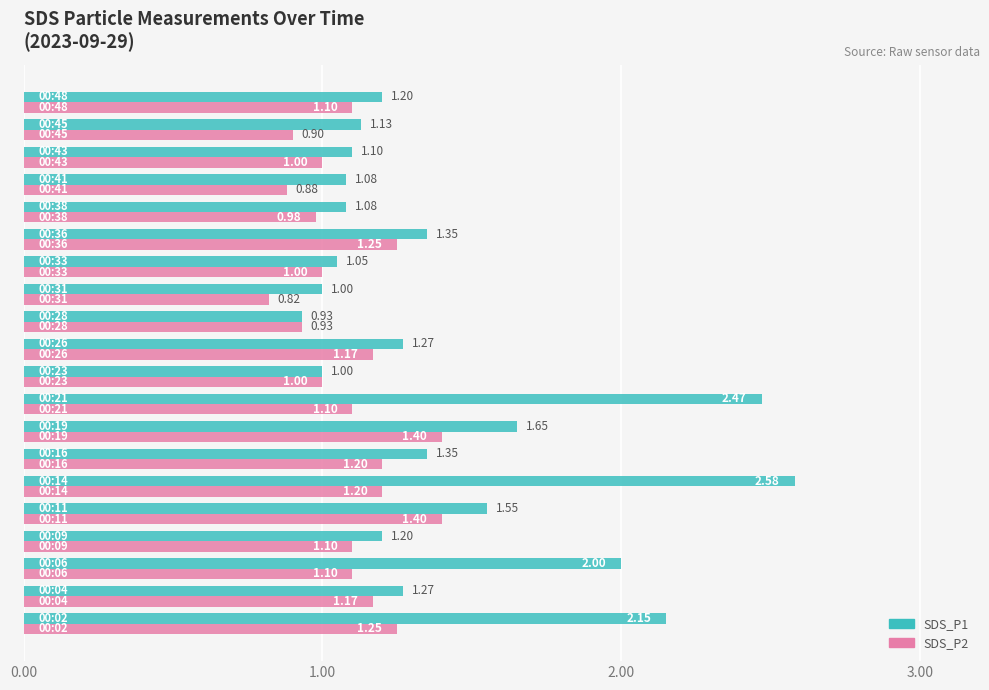

Which series has the largest range (max minus min)?

SDS_P1